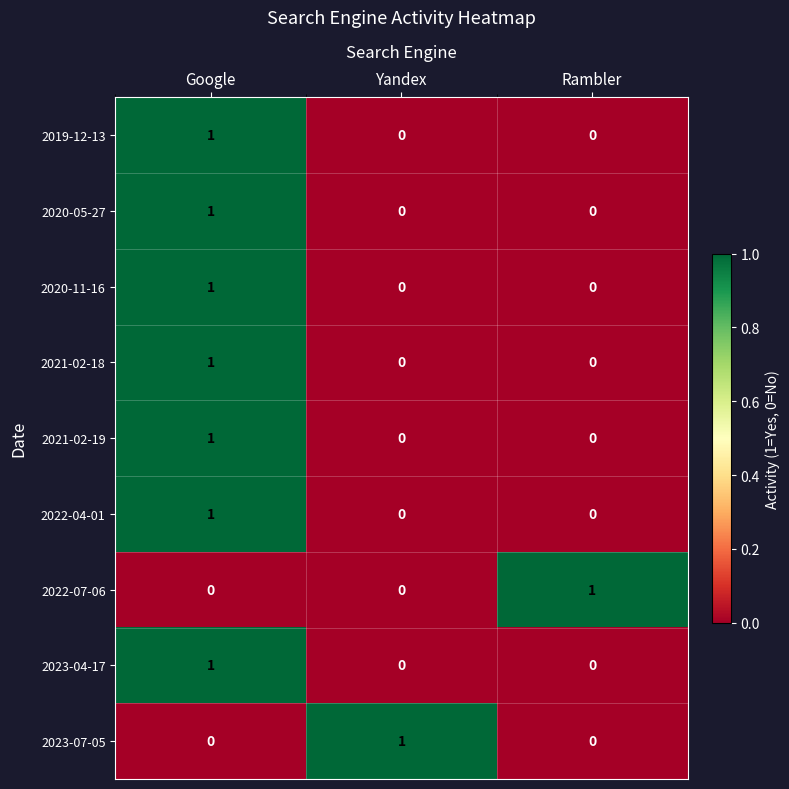

Reading left to right, what are all the values shown in this chart?

2019-12-13: 1	0	0
2020-05-27: 1	0	0
2020-11-16: 1	0	0
2021-02-18: 1	0	0
2021-02-19: 1	0	0
2022-04-01: 1	0	0
2022-07-06: 0	0	1
2023-04-17: 1	0	0
2023-07-05: 0	1	0